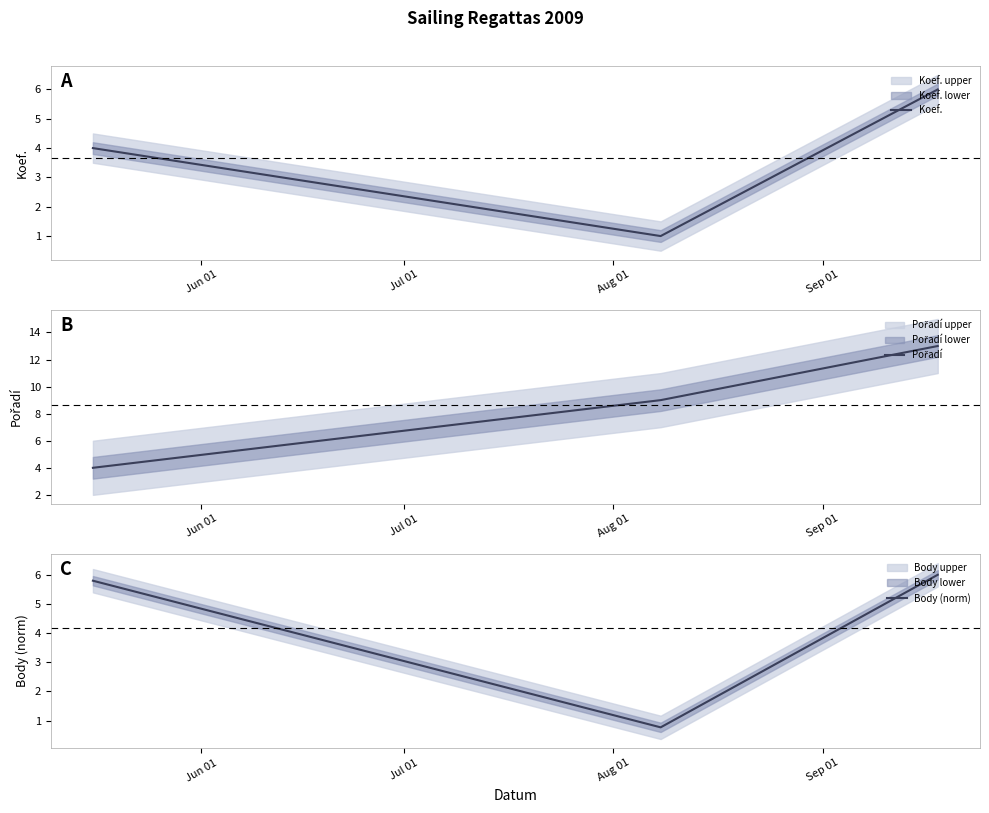

What is the lowest value of the Body (norm) series?

0.8